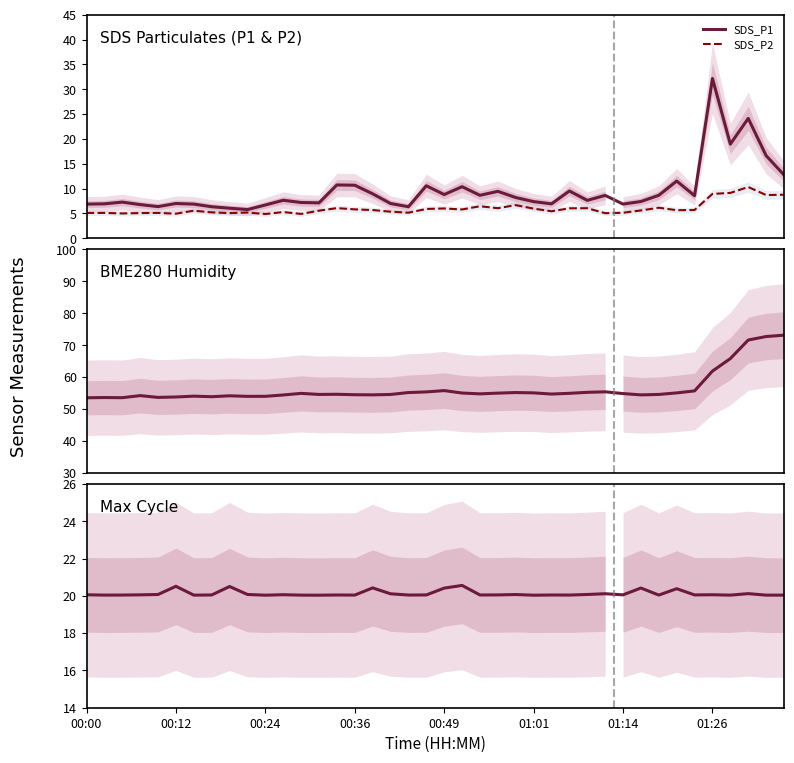

Reading right to left, extract all data points from this chart.

SDS_P1: 12.8	16.6	24.1	18.9	32.2	8.6	11.5	8.7	7.4	6.9	8.6	7.6	9.5	6.9	7.4	8.2	9.4	8.7	10.4	8.8	10.6	6.3	7.0	8.9	10.7	10.7	7.1	7.2	7.7	6.7	5.8	6.0	6.3	6.9	7.0	6.4	6.8	7.3	6.9	6.9
SDS_P2: 8.8	8.7	10.3	9.1	8.9	5.7	5.7	6.2	5.6	5.1	5.0	6.0	6.0	5.4	6.0	6.7	6.0	6.5	5.8	6.0	5.9	5.2	5.3	5.7	5.8	6.1	5.5	4.9	5.3	4.9	5.2	5.1	5.2	5.5	5.0	5.1	5.1	5.0	5.1	5.1
BME280_humidity: 73.2	72.7	71.6	65.8	61.9	55.7	55.1	54.6	54.5	54.9	55.4	55.3	55.0	54.7	55.1	55.2	55.0	54.8	55.0	55.8	55.4	55.2	54.6	54.5	54.5	54.6	54.6	54.9	54.4	54.0	54.0	54.2	53.9	54.1	53.8	53.7	54.2	53.6	53.6	53.5
Max_cycle: 20.0	20.0	20.1	20.0	20.1	20.1	20.4	20.0	20.4	20.1	20.1	20.1	20.0	20.1	20.0	20.1	20.1	20.1	20.6	20.4	20.1	20.0	20.1	20.4	20.0	20.1	20.0	20.0	20.1	20.0	20.1	20.5	20.1	20.0	20.5	20.1	20.1	20.0	20.0	20.1